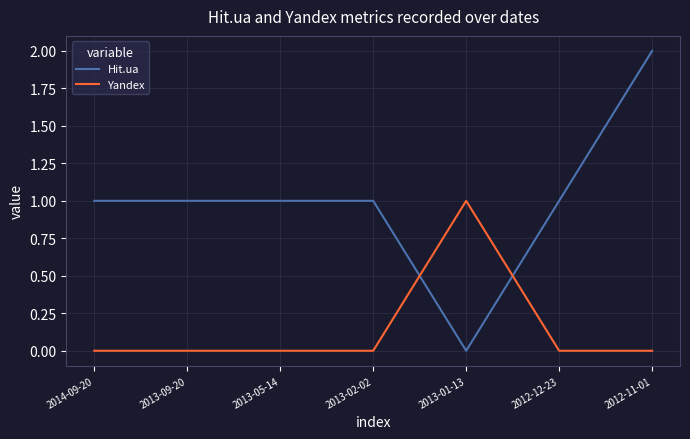

List the series in order of their overall mean, lowest first.

Yandex, Hit.ua